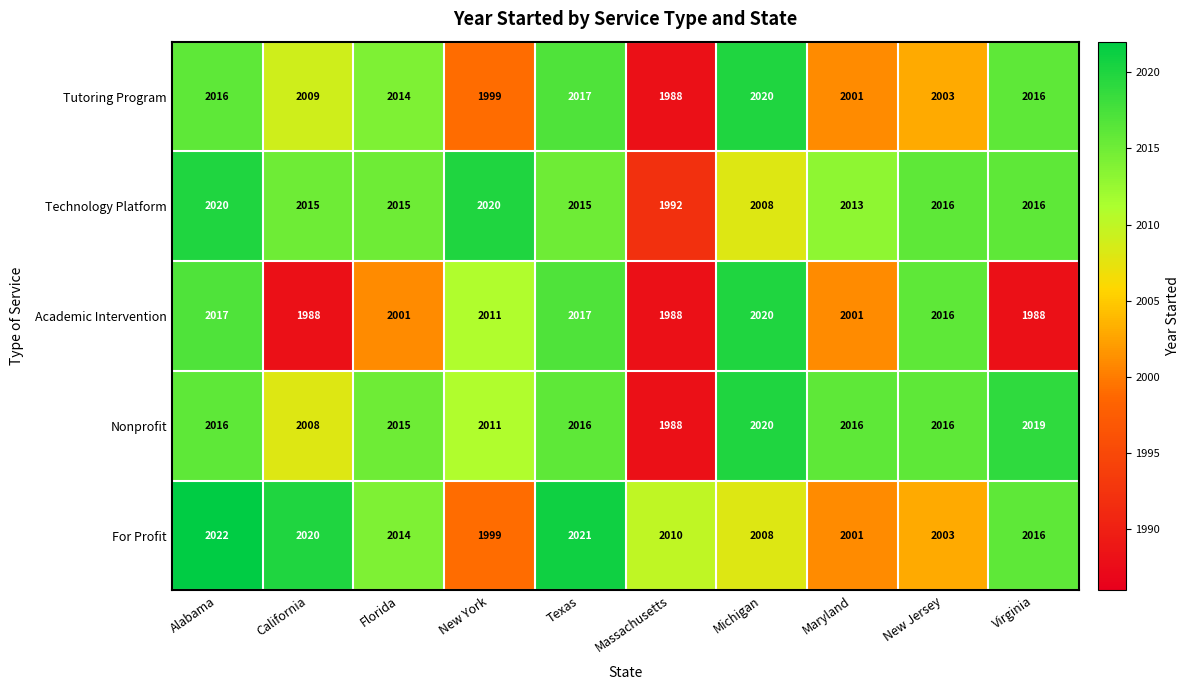

What is the spread (max minus min) of values at New Jersey?

13